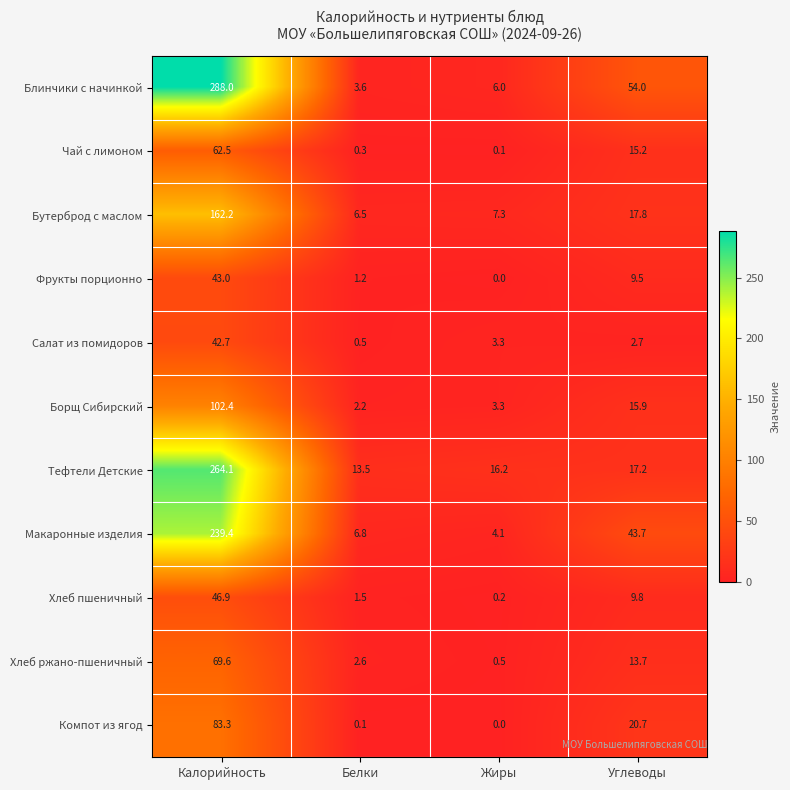

Between Калорийность and Белки, which series saw the biggest shift?

Блинчики с начинкой